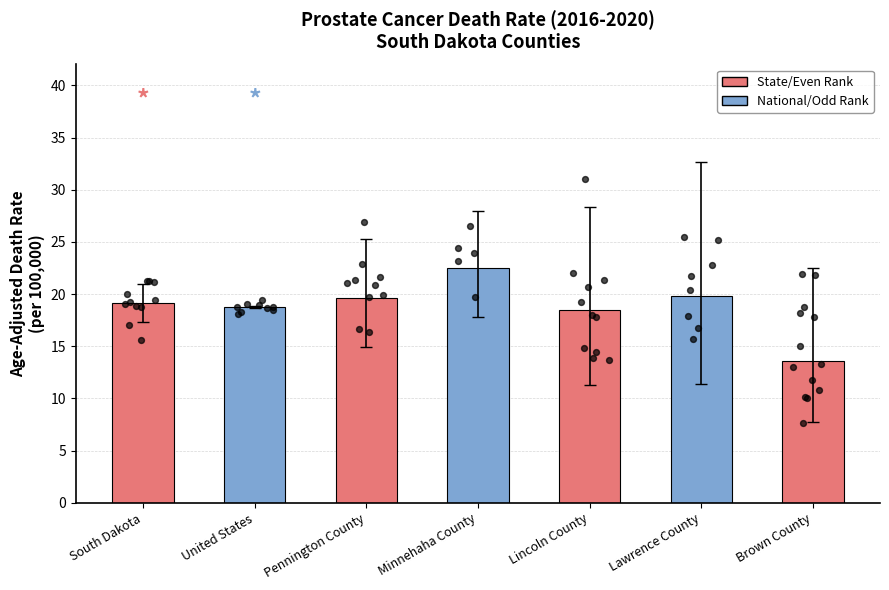

What is the change in value from Lincoln County to Brown County?

-4.9